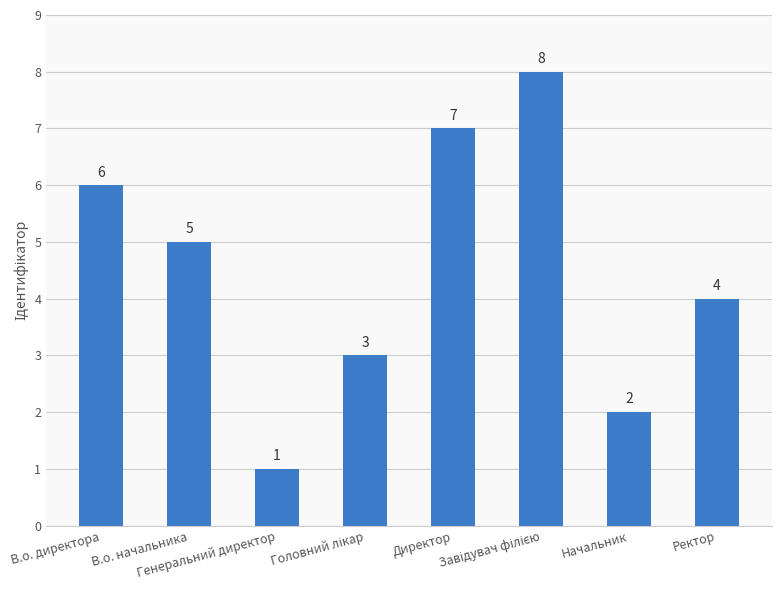

Is it true that the value at Директор is 2?

False